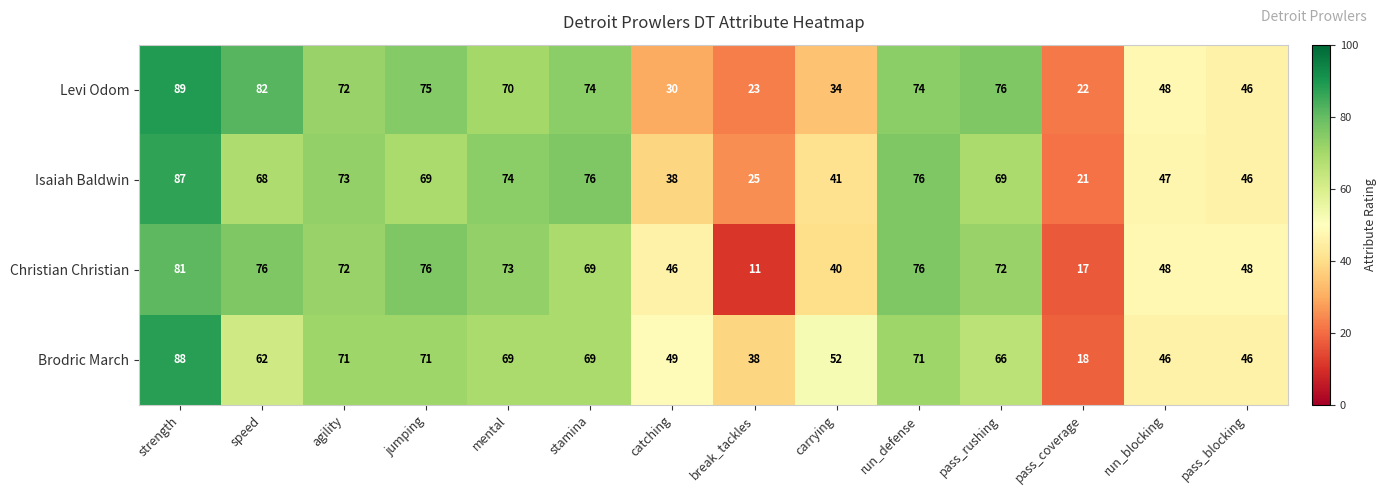

Which series changed the most between jumping and run_defense?

Isaiah Baldwin